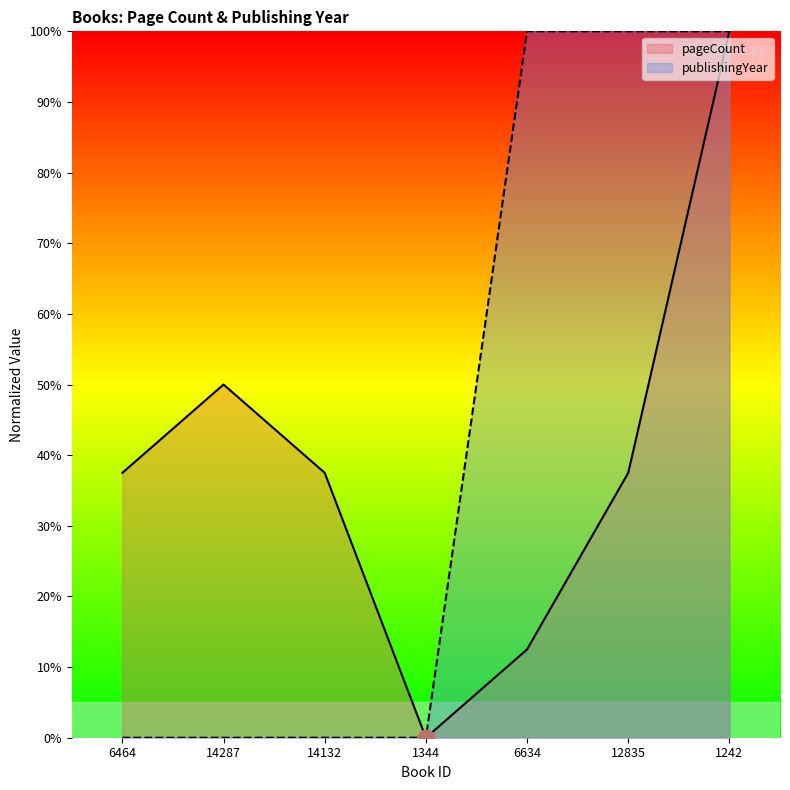

What is the label of the 5th point from the right?

14132